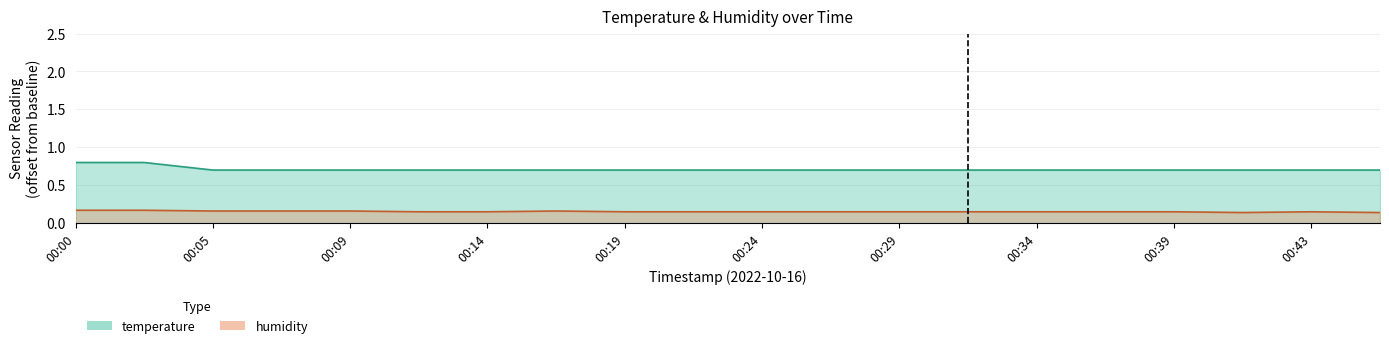

Is it true that temperature equals 0.8 at 00:02?

True